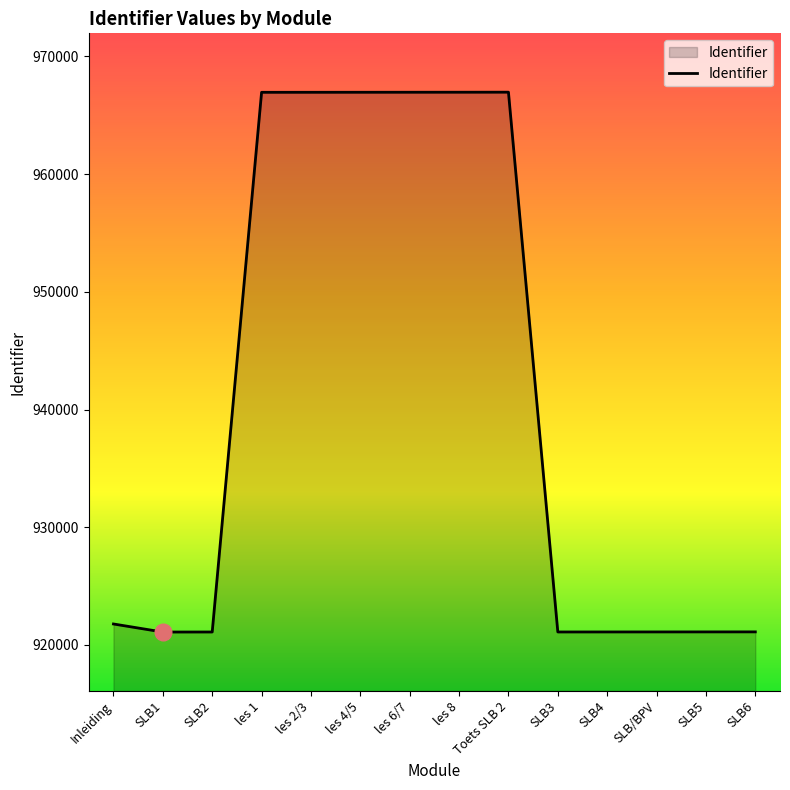

What is the difference between the values at les 4/5 and SLB4?

45855